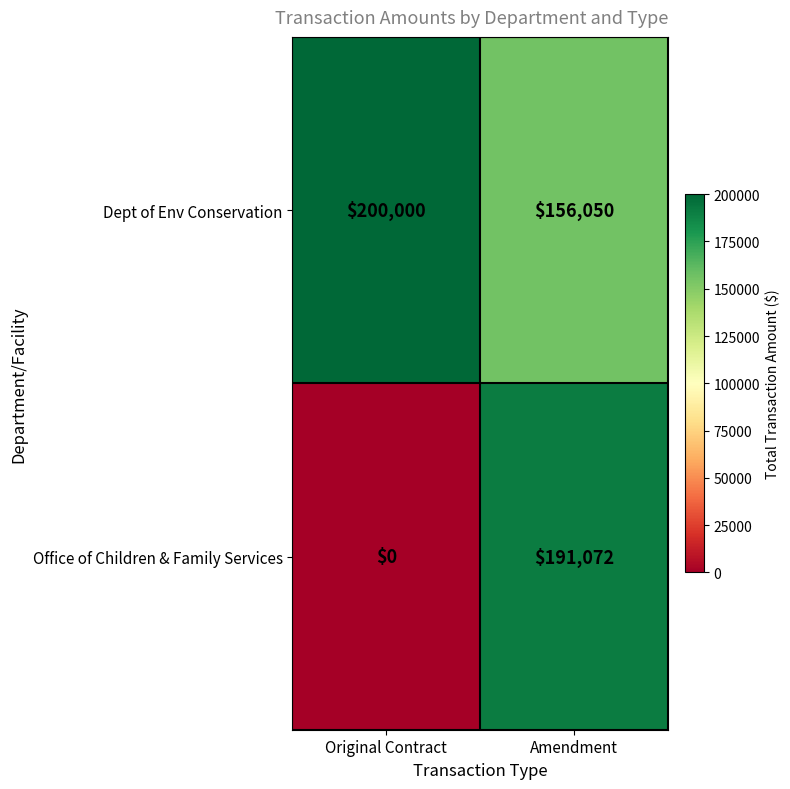

At which category does the chart reach its peak across all series?

Original Contract